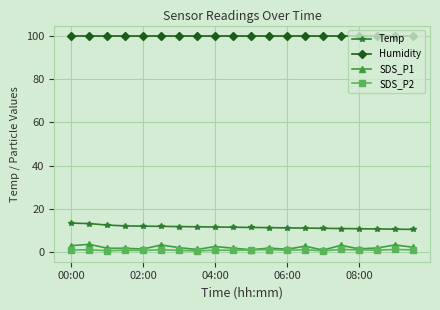

True or false: SDS_P2 and Humidity cross at least once.

False